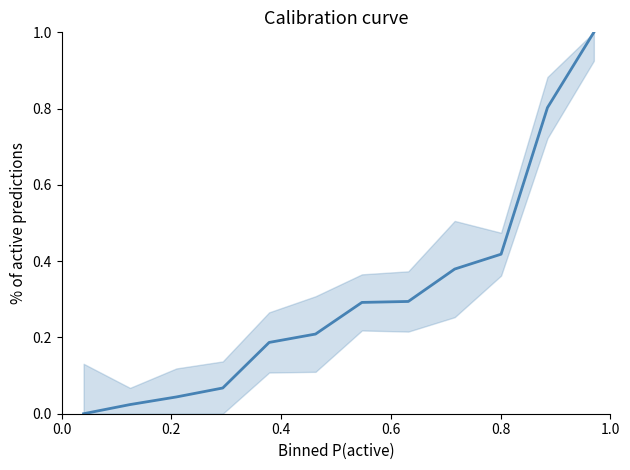

How many values are above zero?

11